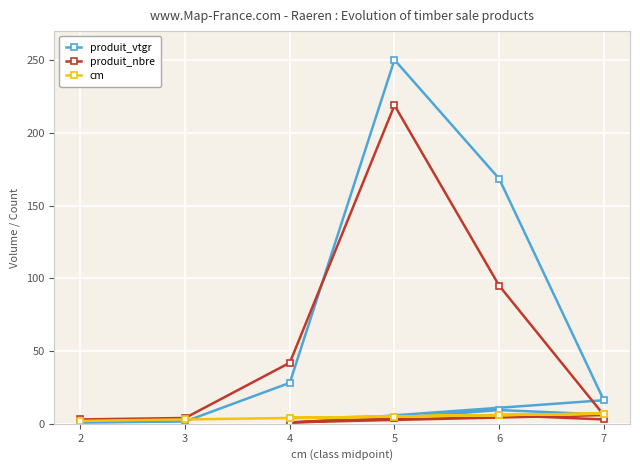

Reading left to right, what are all the values shown in this chart?

produit_vtgr: 0.8	1.6	28.2	250.3	168.5	16.2	0.6	3.9	9.5	6.4
produit_nbre: 3.0	4.0	42.0	219.0	95.0	6.0	1.0	4.0	6.0	3.0
cm: 2.0	3.0	4.0	5.0	6.0	7.0	4.0	5.0	6.0	7.0